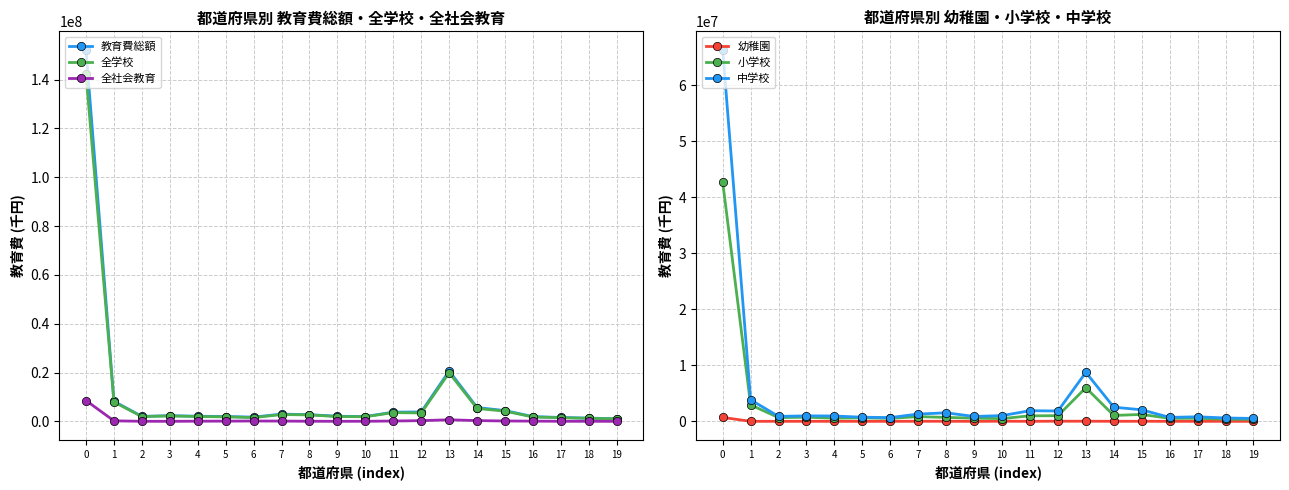

Where is 全学校 nearest to the value 71652316?

13